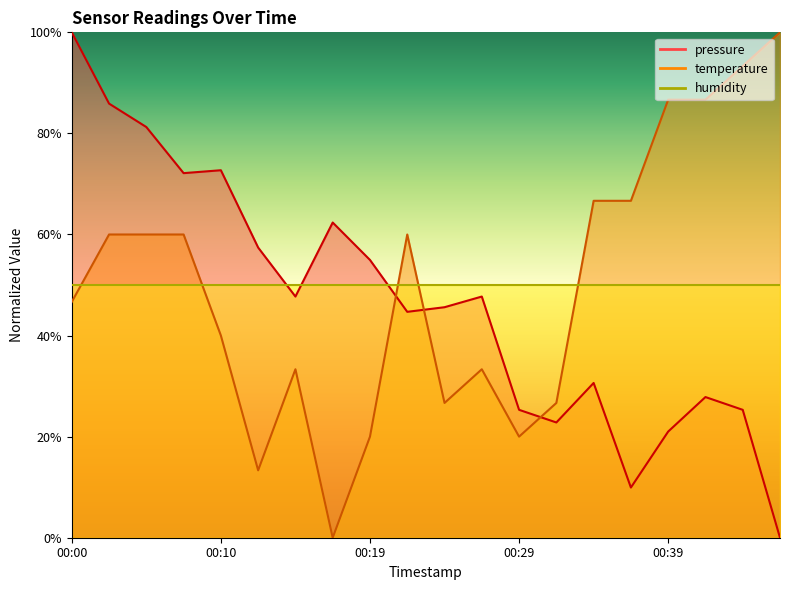

Rank the categories by temperature value from highest to lowest.

00:47, 00:44, 00:39, 00:42, 00:34, 00:37, 00:02, 00:05, 00:07, 00:22, 00:00, 00:10, 00:14, 00:27, 00:24, 00:32, 00:19, 00:29, 00:12, 00:17